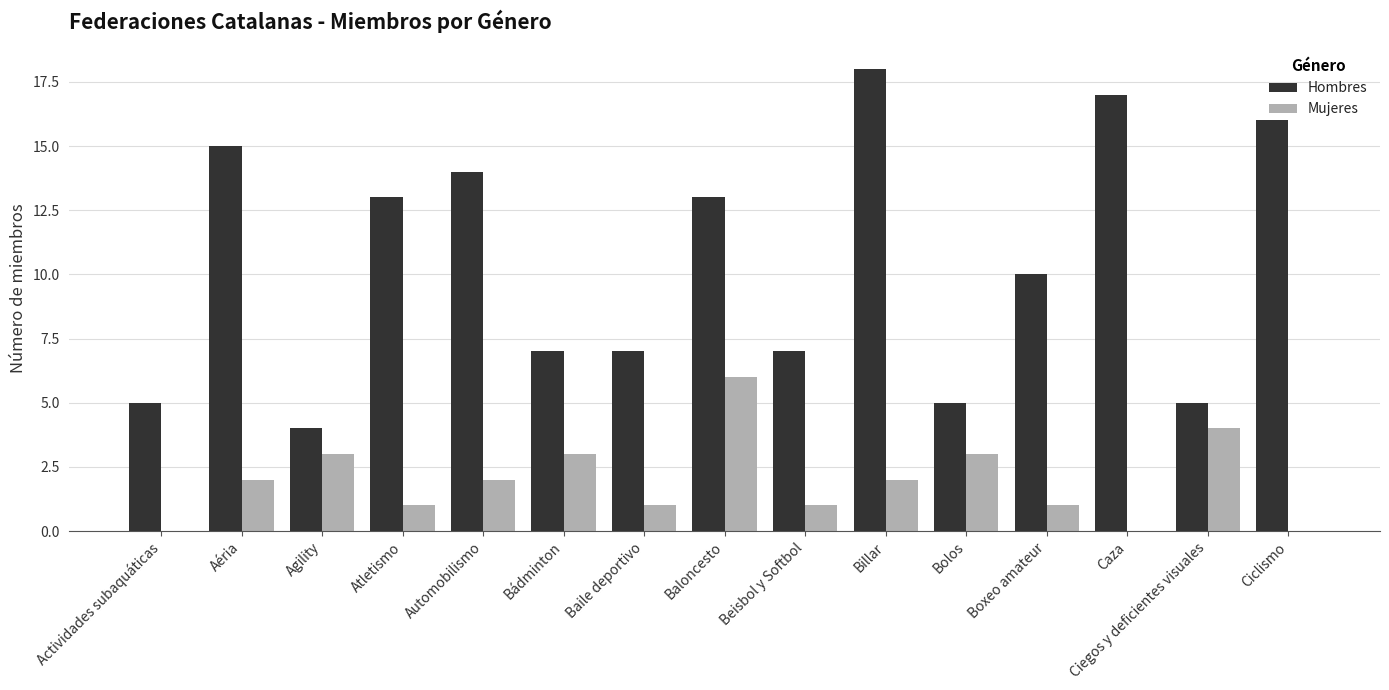

Reading left to right, list all the values displayed in this chart.

Hombres: Actividades subaquáticas=5	Aéria=15	Agility=4	Atletismo=13	Automobilismo=14	Bádminton=7	Baile deportivo=7	Baloncesto=13	Beisbol y Softbol=7	Billar=18	Bolos=5	Boxeo amateur=10	Caza=17	Ciegos y deficientes visuales=5	Ciclismo=16
Mujeres: Actividades subaquáticas=0	Aéria=2	Agility=3	Atletismo=1	Automobilismo=2	Bádminton=3	Baile deportivo=1	Baloncesto=6	Beisbol y Softbol=1	Billar=2	Bolos=3	Boxeo amateur=1	Caza=0	Ciegos y deficientes visuales=4	Ciclismo=0